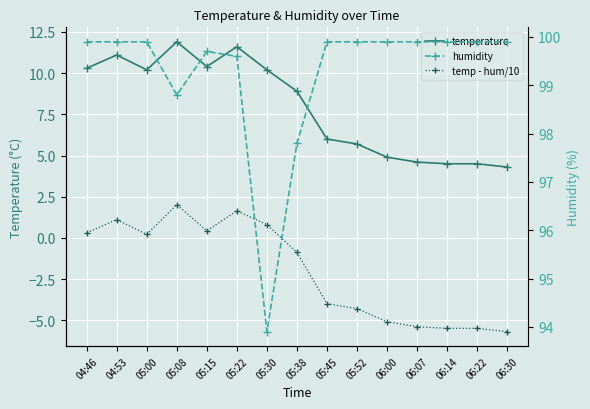

Which series has the largest total across all categories?

humidity